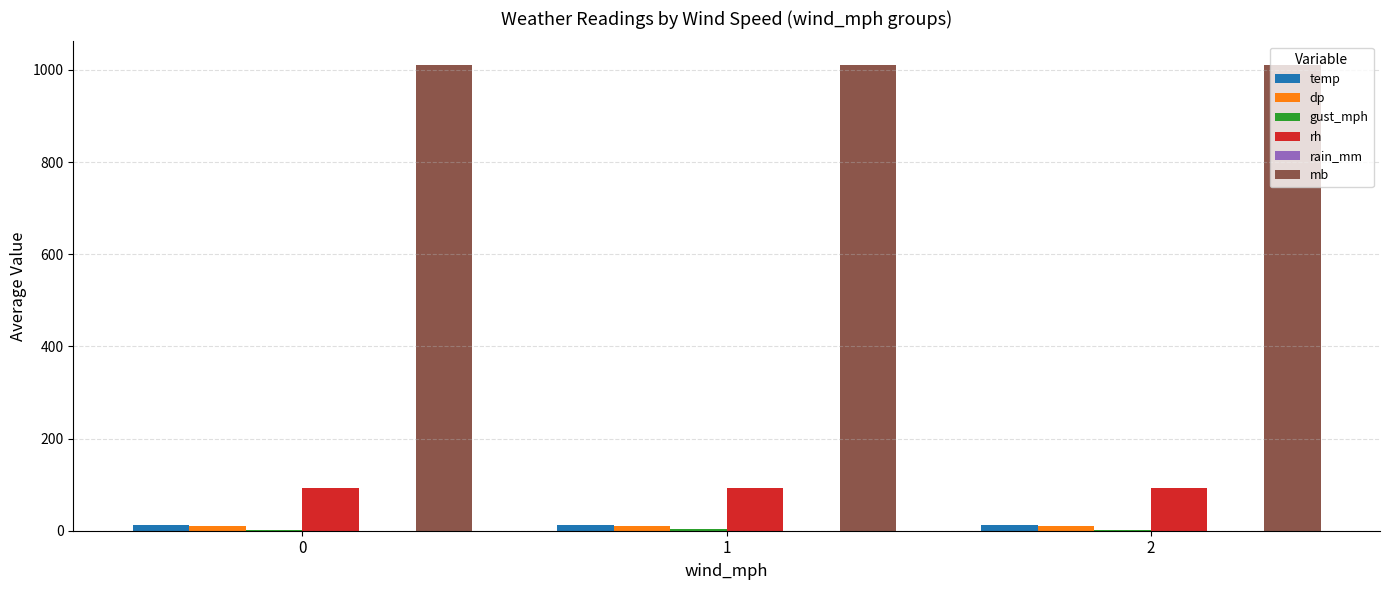

Which series has the largest total across all categories?

mb